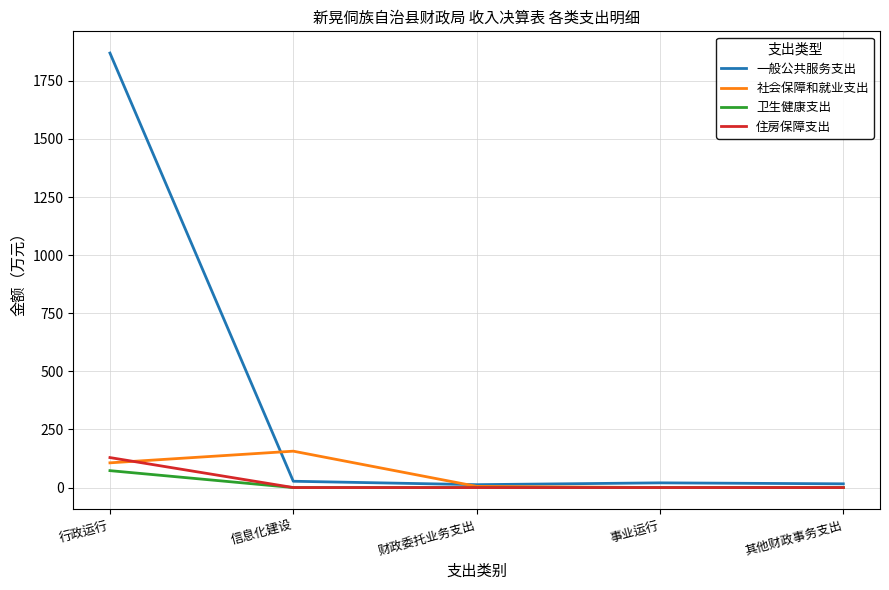

Is it true that 一般公共服务支出 equals 12.4 at 财政委托业务支出?

True